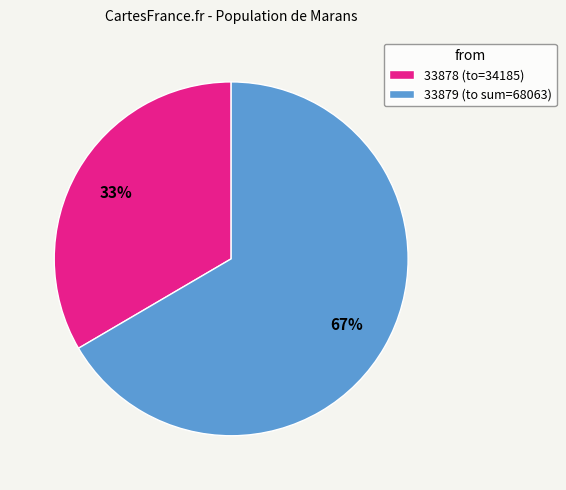

Which slice is the largest?

33879 (to sum=68063)